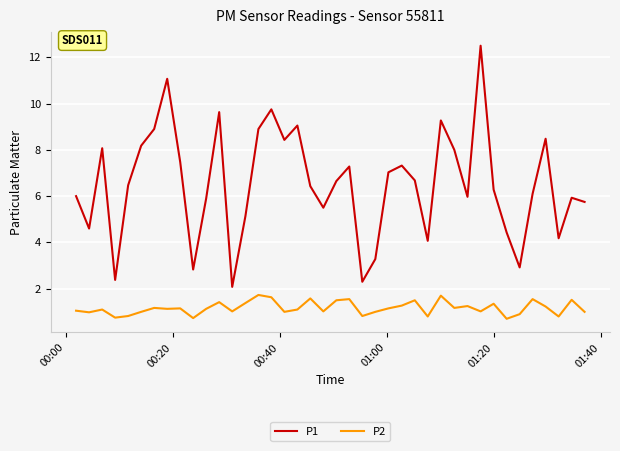

Which series has the largest range (max minus min)?

P1